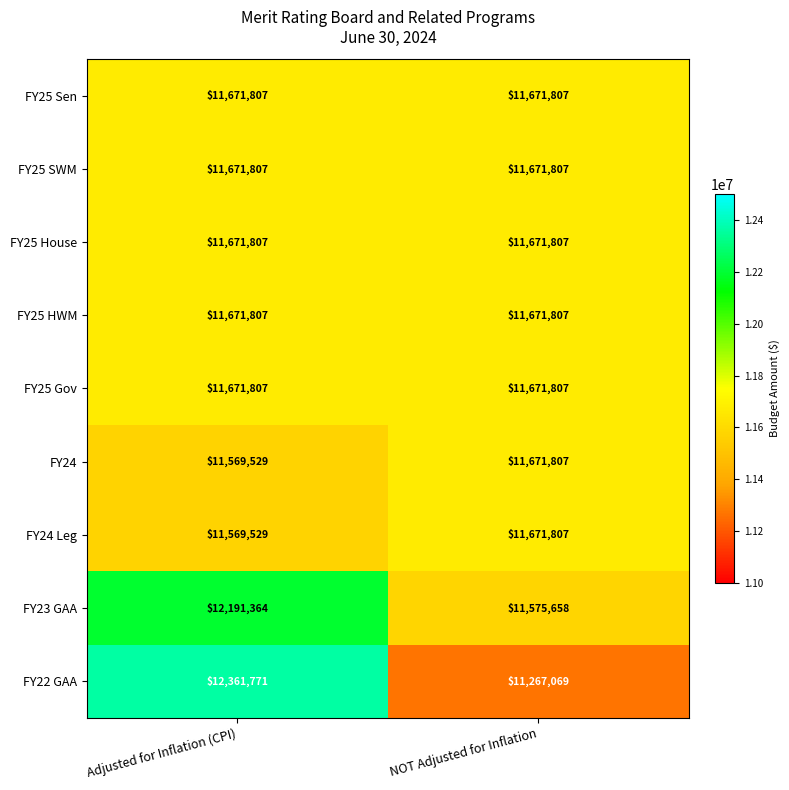

How many data points in FY24 Leg are less than 11671807?

1